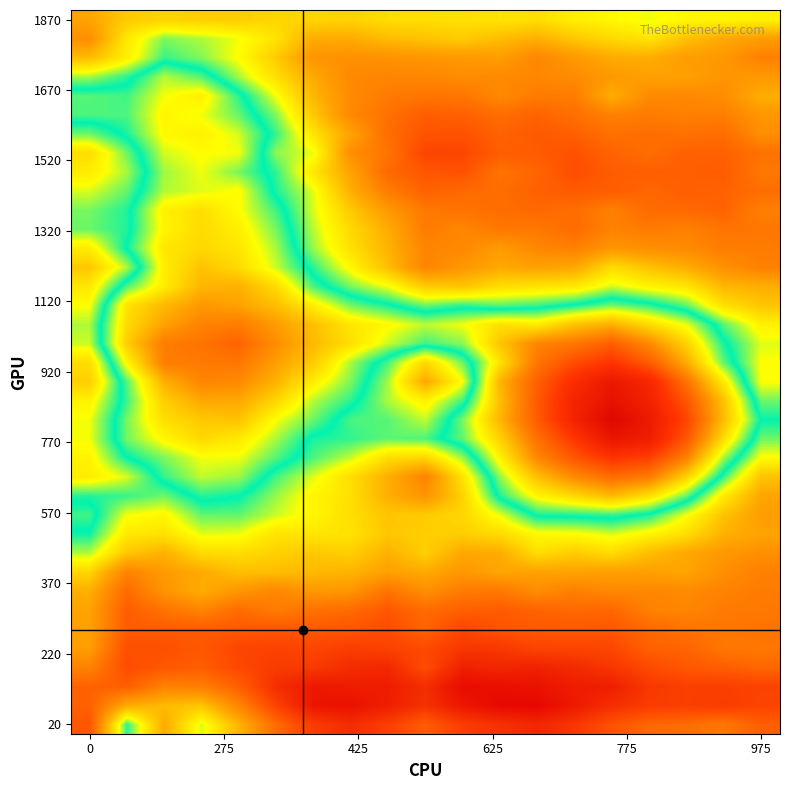

How many distinct data groups are displayed?

38